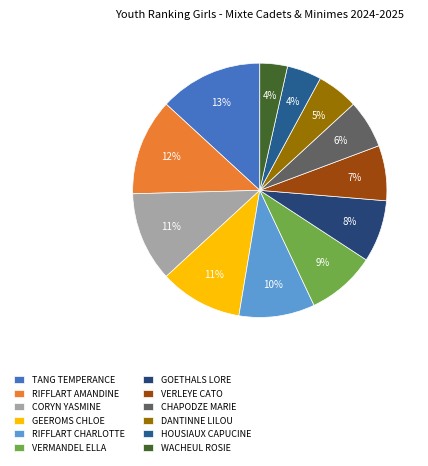

How many segments does this pie chart have?

12